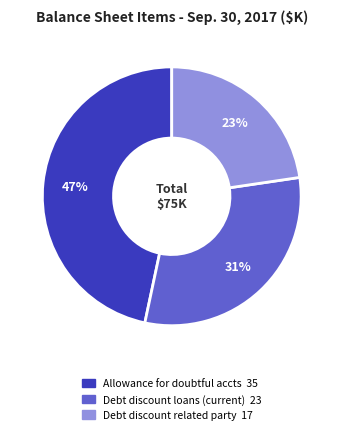

To the nearest percent, what is the average slice percentage?

33%